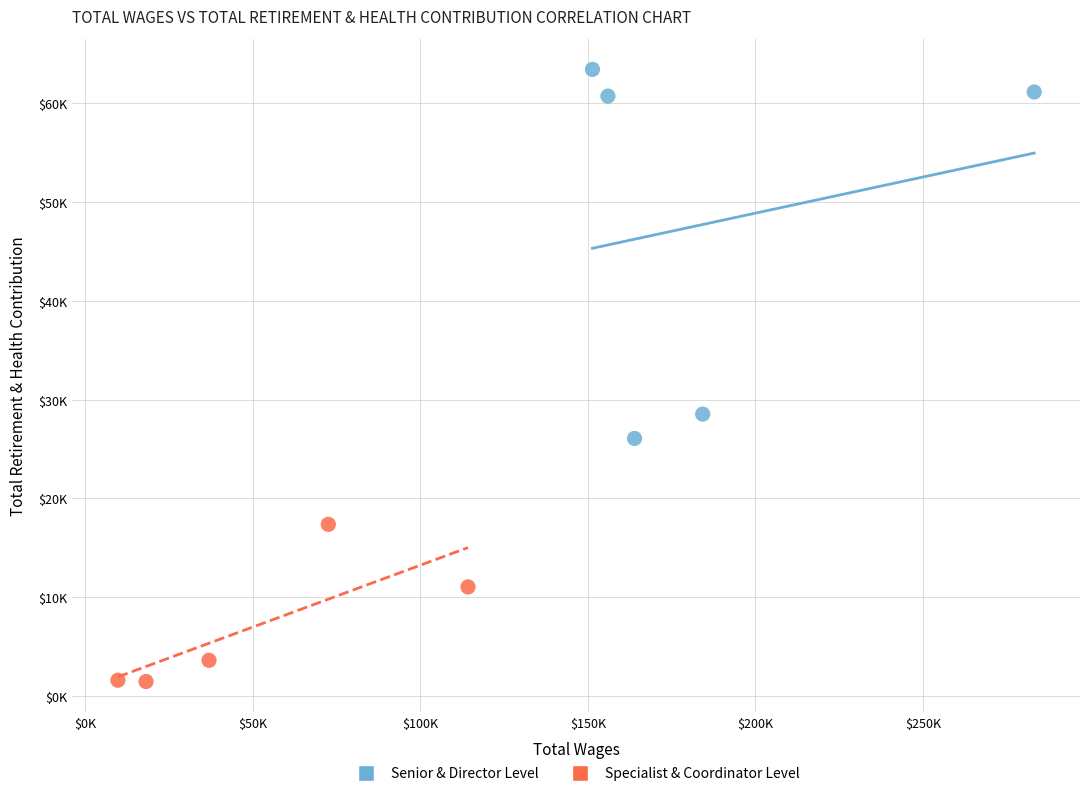

What are all the series names shown in the legend?

Senior & Director Level, Specialist & Coordinator Level